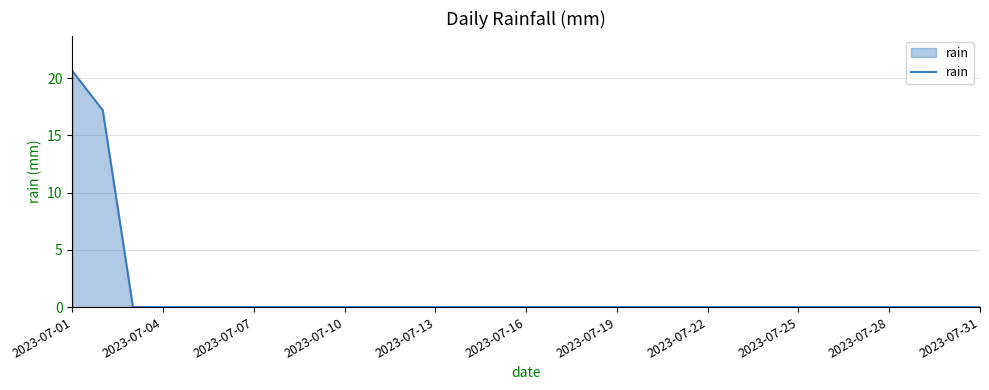

What is the difference between the maximum and minimum values?

20.6